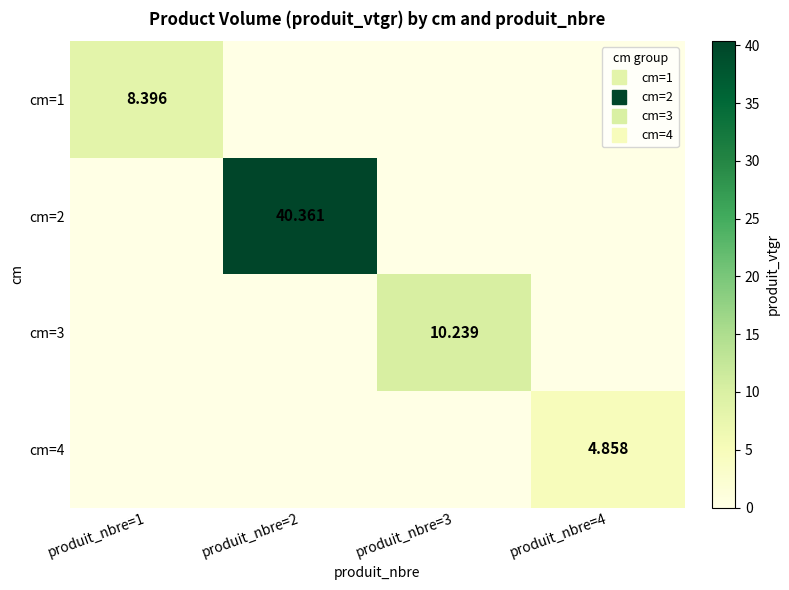

What is the total value across all series at produit_nbre=1?

8.4